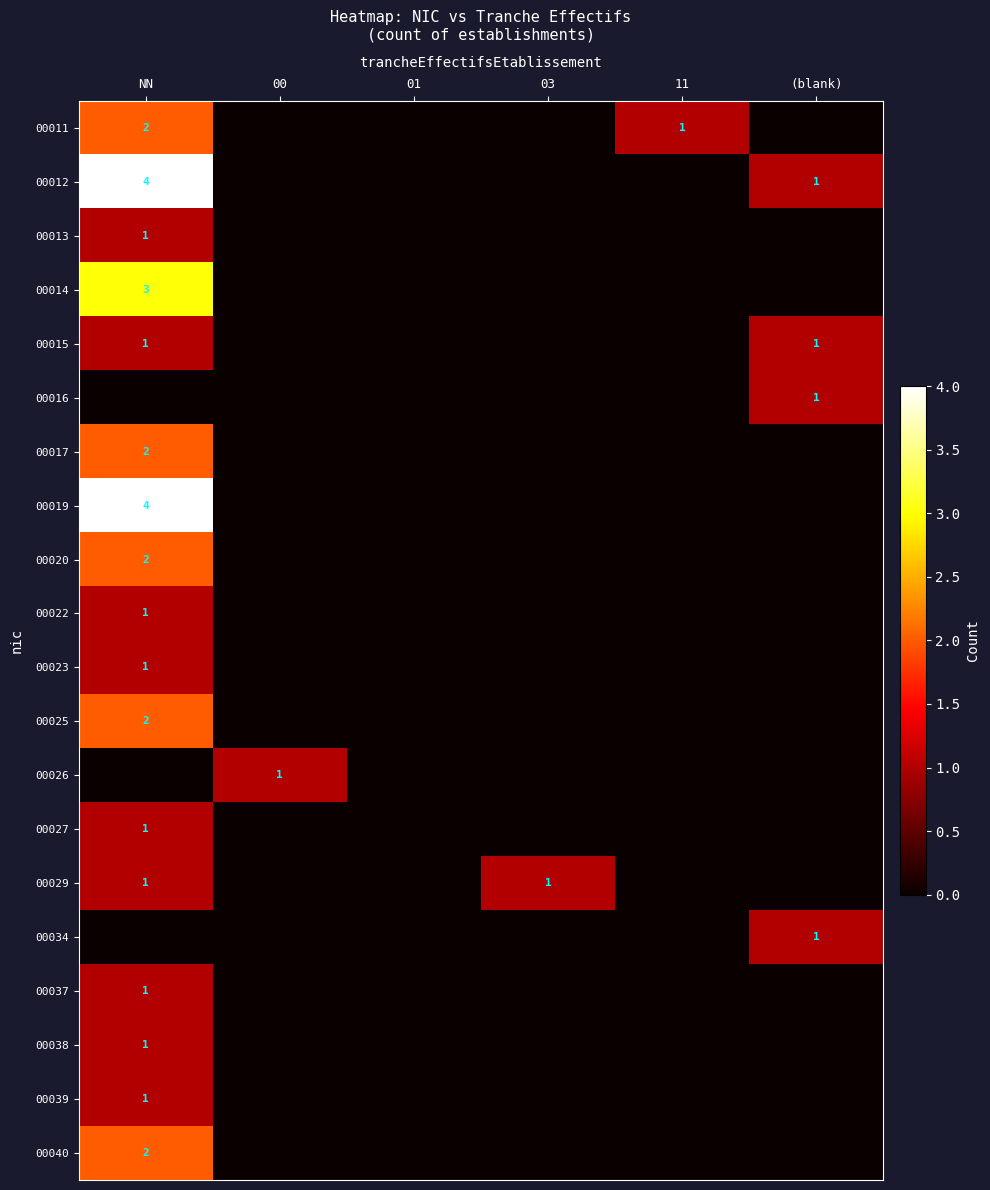

Which label corresponds to the smallest value in the chart?

00